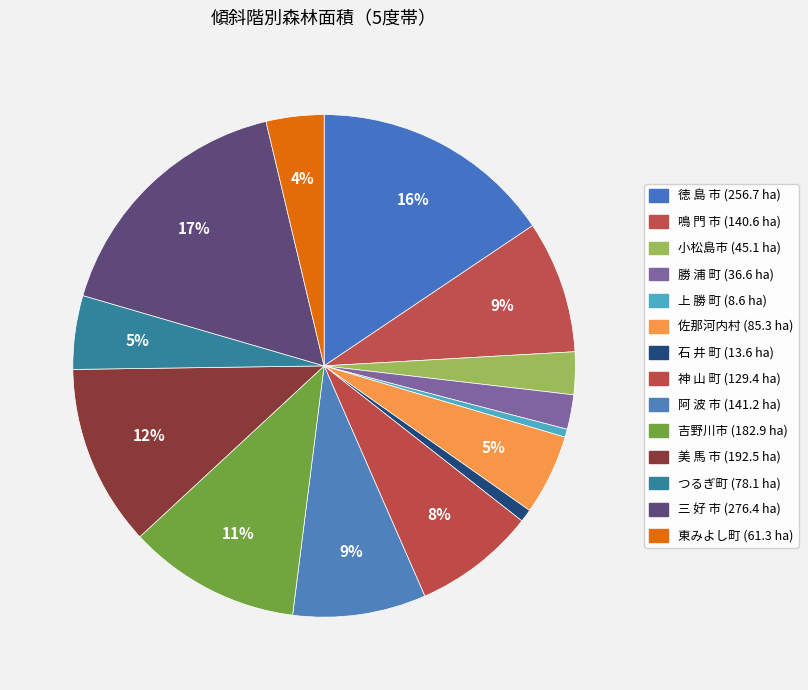

To the nearest percent, what percentage of the pie is 東みよし町?

4%